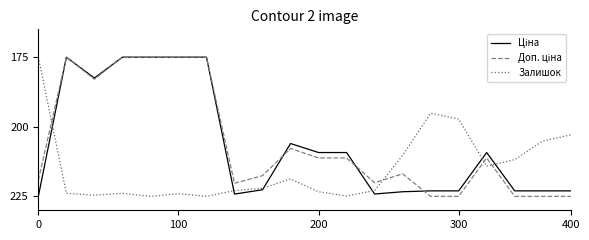

What is the maximum value shown in the chart?

225.0